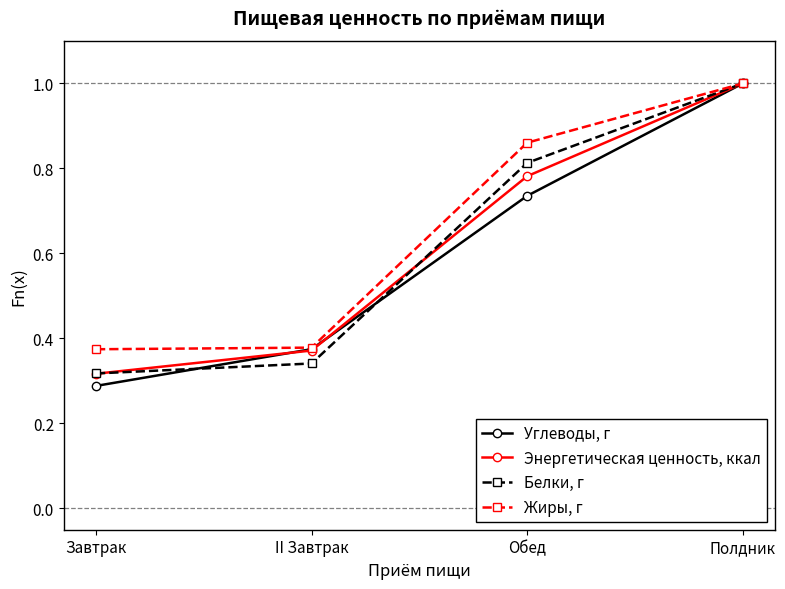

Is the value of Жиры, г at Завтрак greater than the value of Белки, г at Полдник?

No